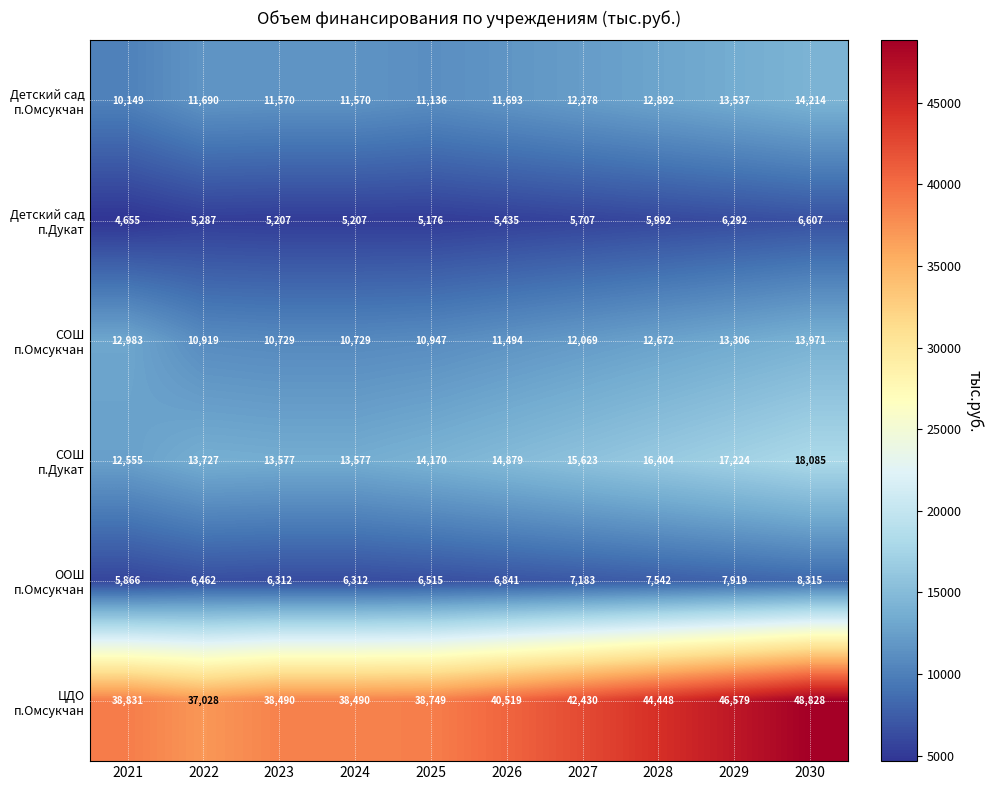

Which label corresponds to the largest value in the chart?

2030